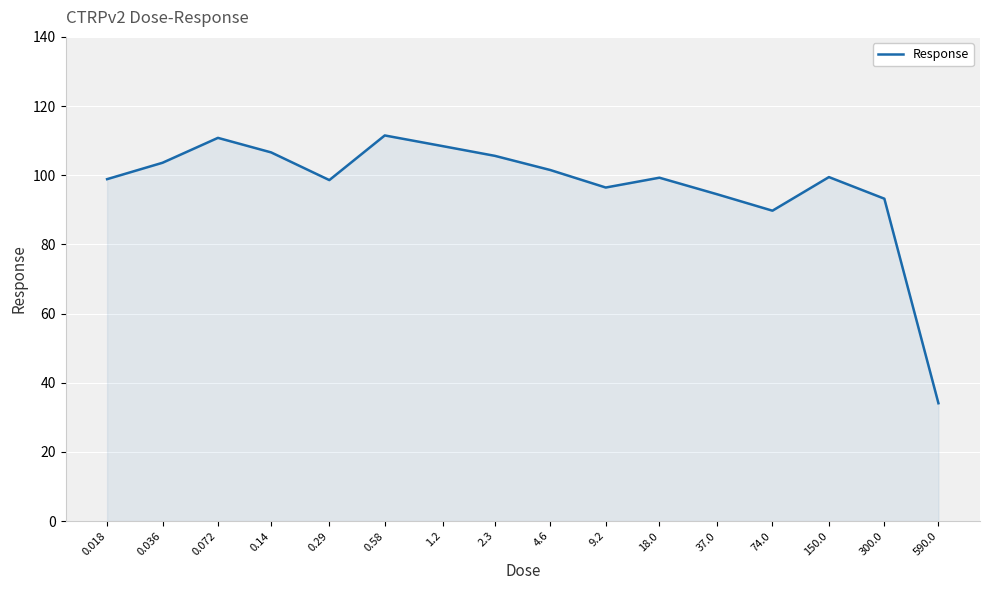

What is the minimum value shown in the chart?

34.1